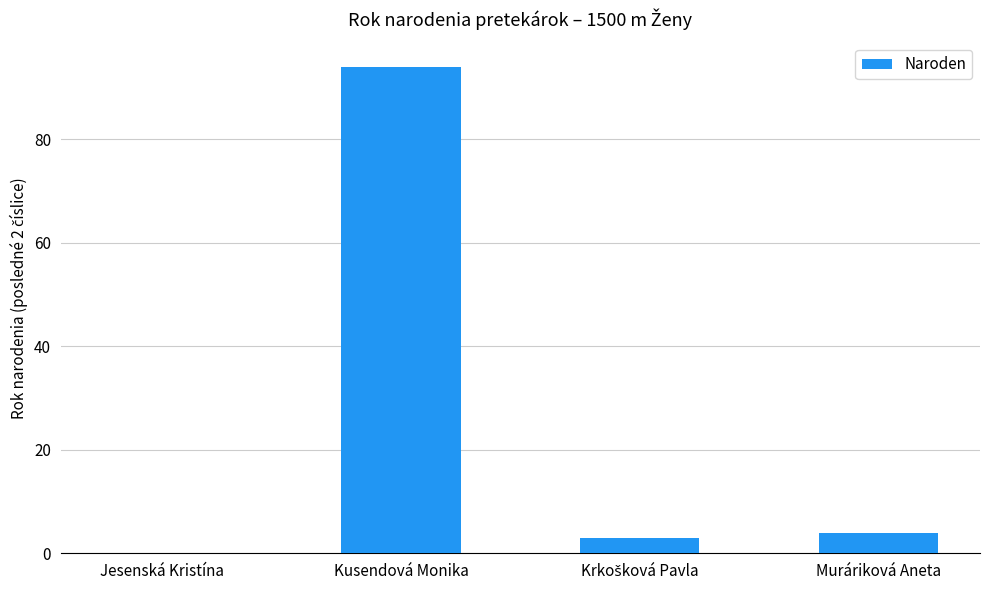

Which category has the highest value across all series?

Kusendová Monika